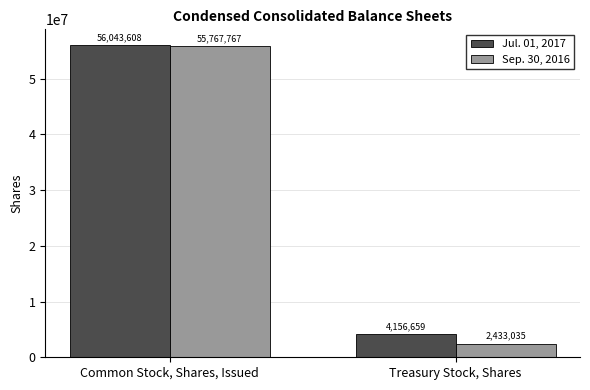

What value does the Jul. 01, 2017 series have at Common Stock, Shares, Issued, to the nearest 10?

56043610